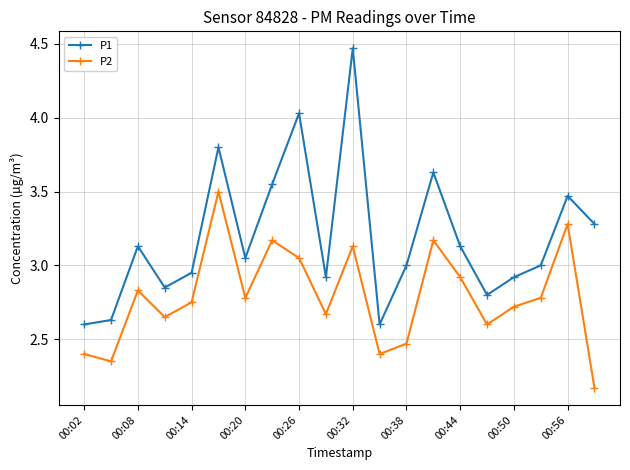

Rank the series by their maximum value, from highest to lowest.

P1, P2